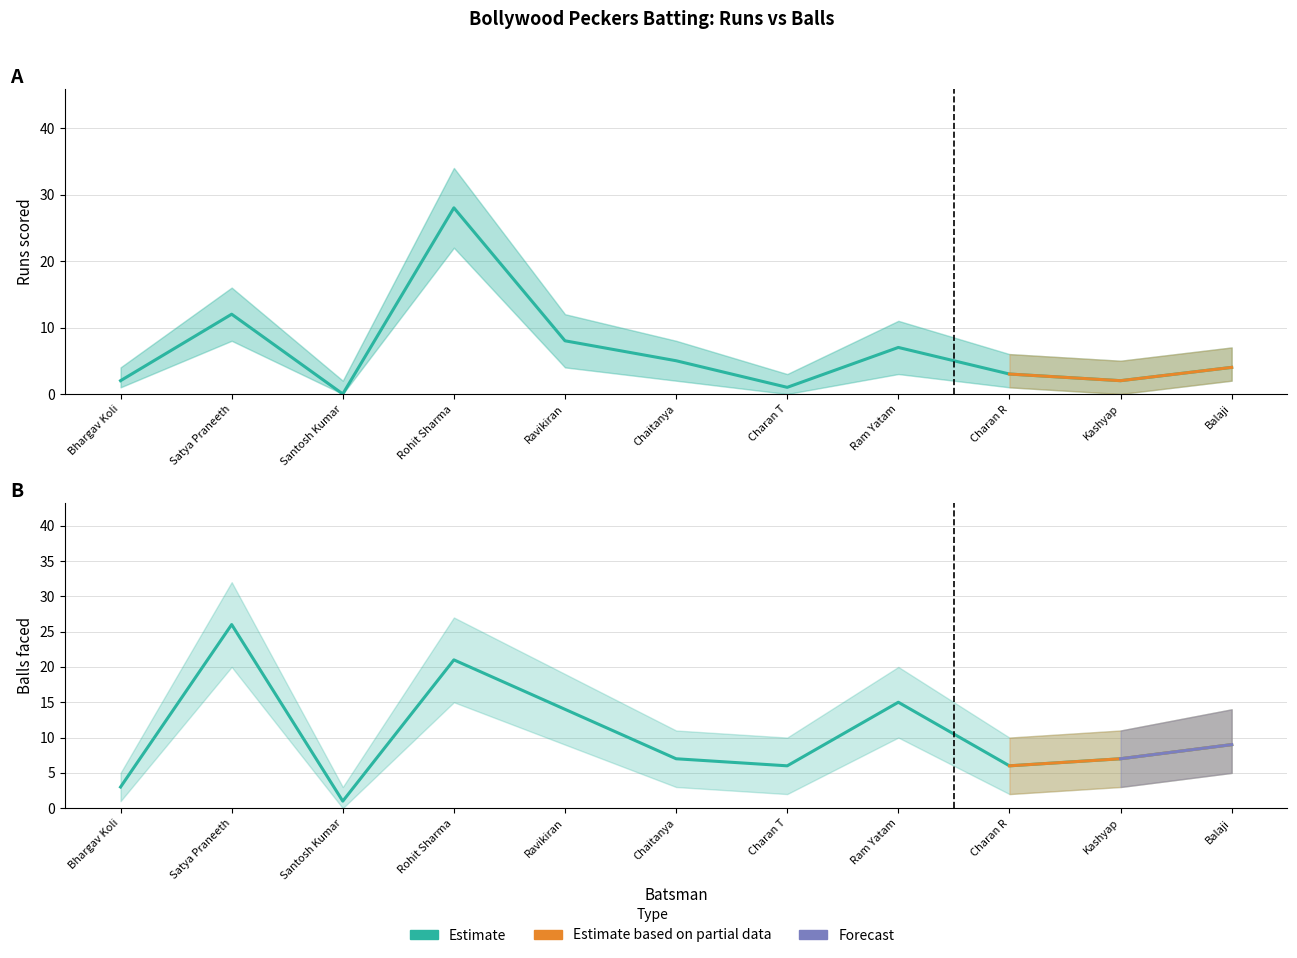

What is the label of the 4th point from the left?

Rohit Sharma